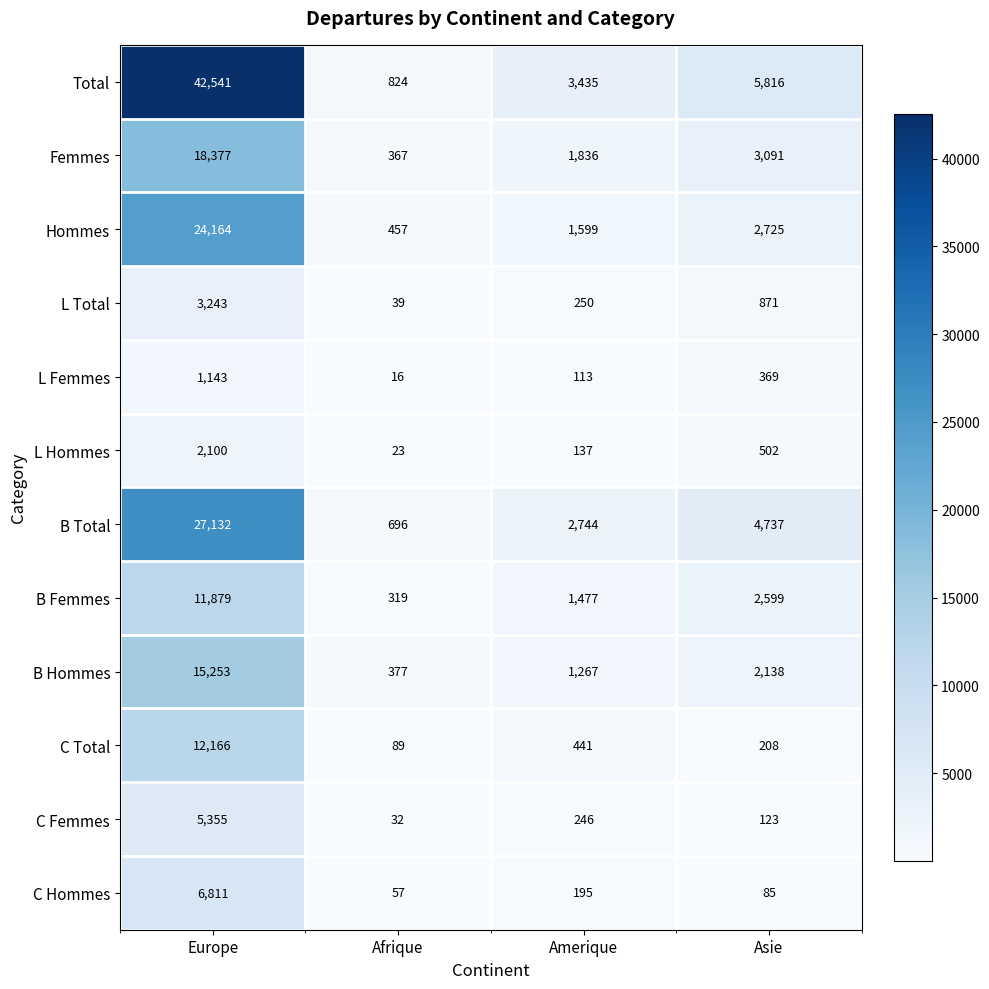

Where does the L Hommes series first go above 502?

Europe